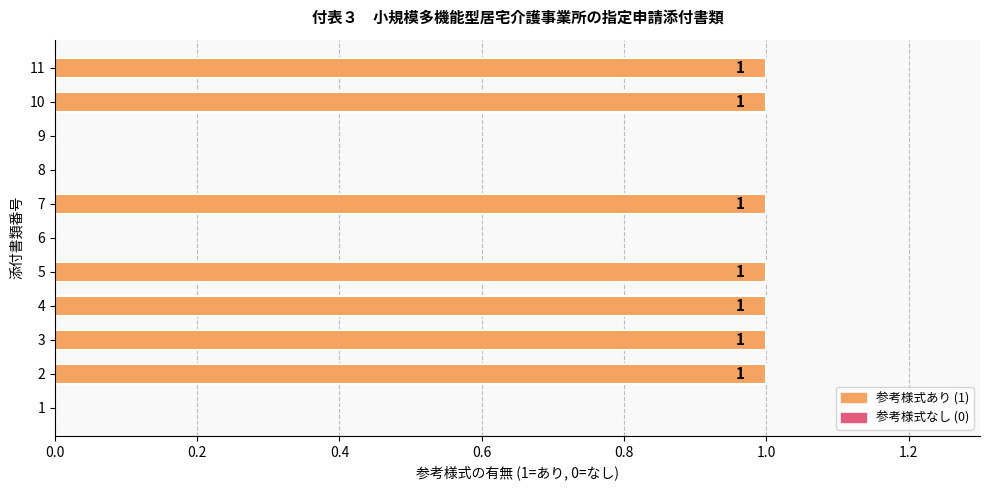

What is the maximum value shown in the chart?

1